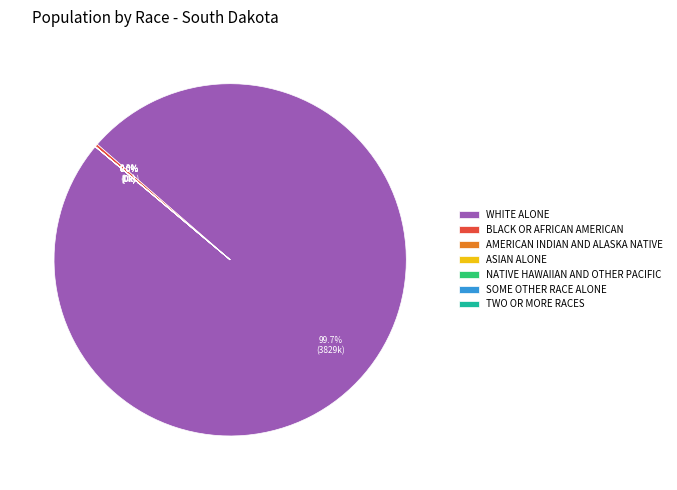

Which category has the biggest portion of the pie?

WHITE ALONE